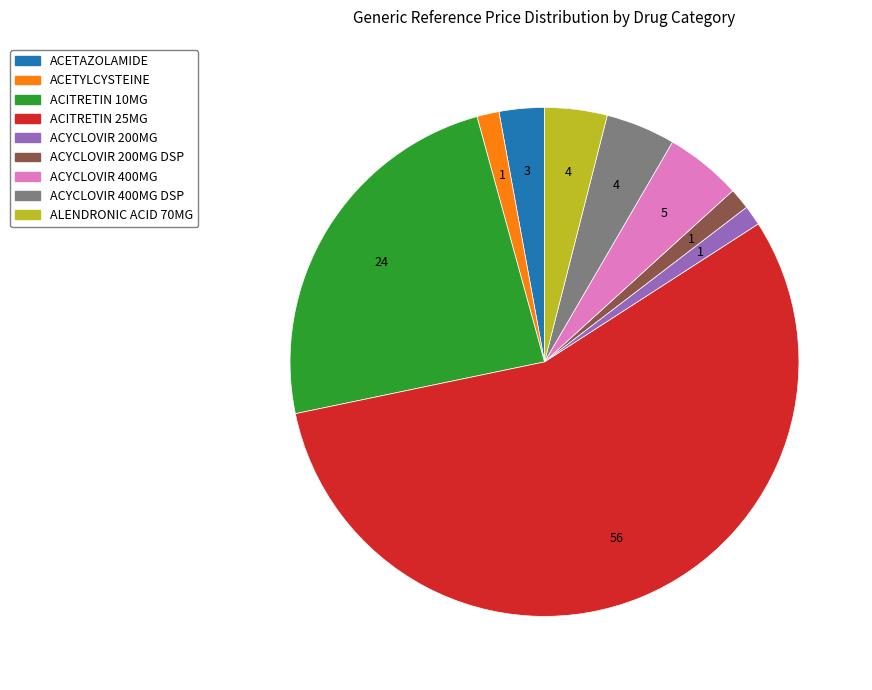

Is there a majority slice in this chart?

Yes